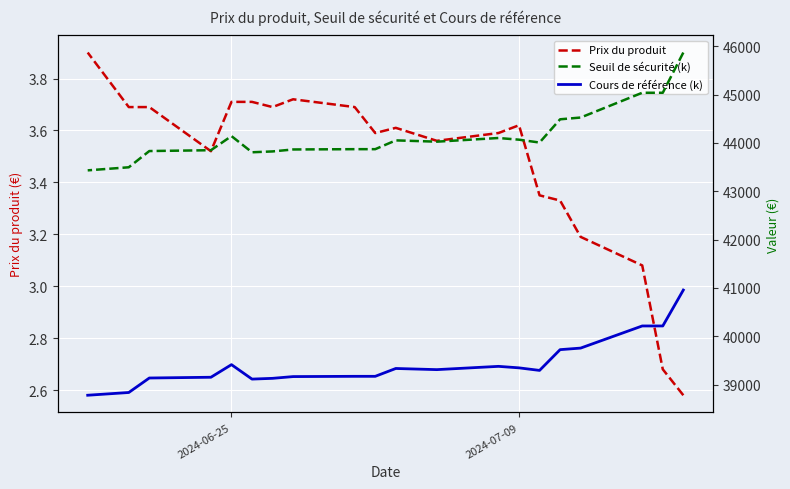

True or false: Seuil de sécurité (k) and Prix du produit cross at least once.

False